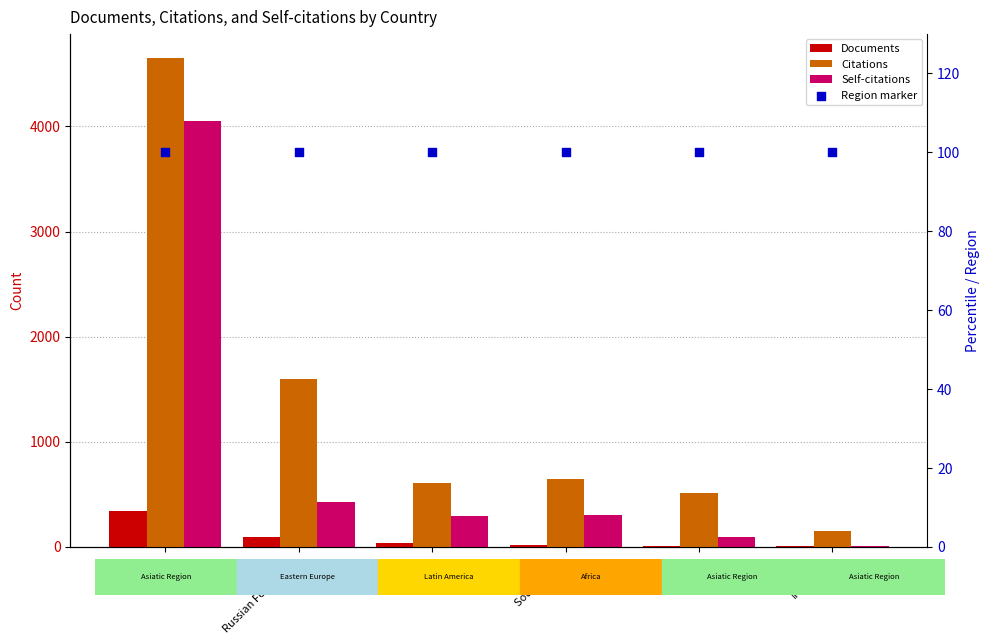

Which series contains the lowest Y value?

Documents